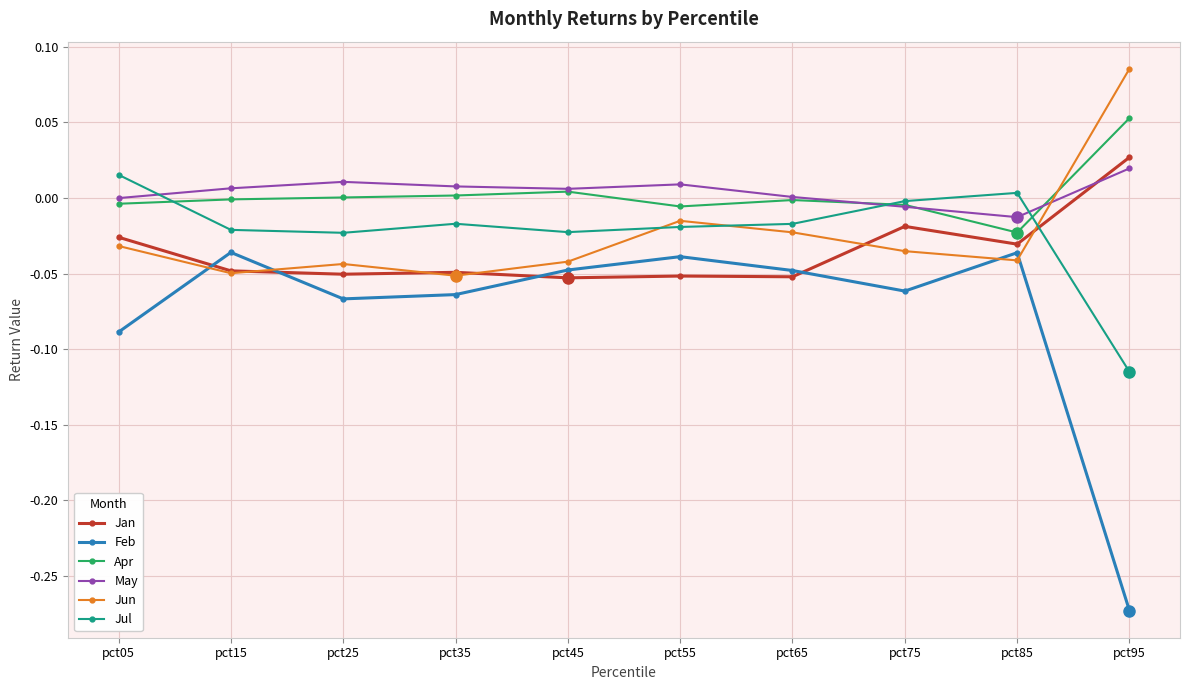

Which series has the largest range (max minus min)?

Feb